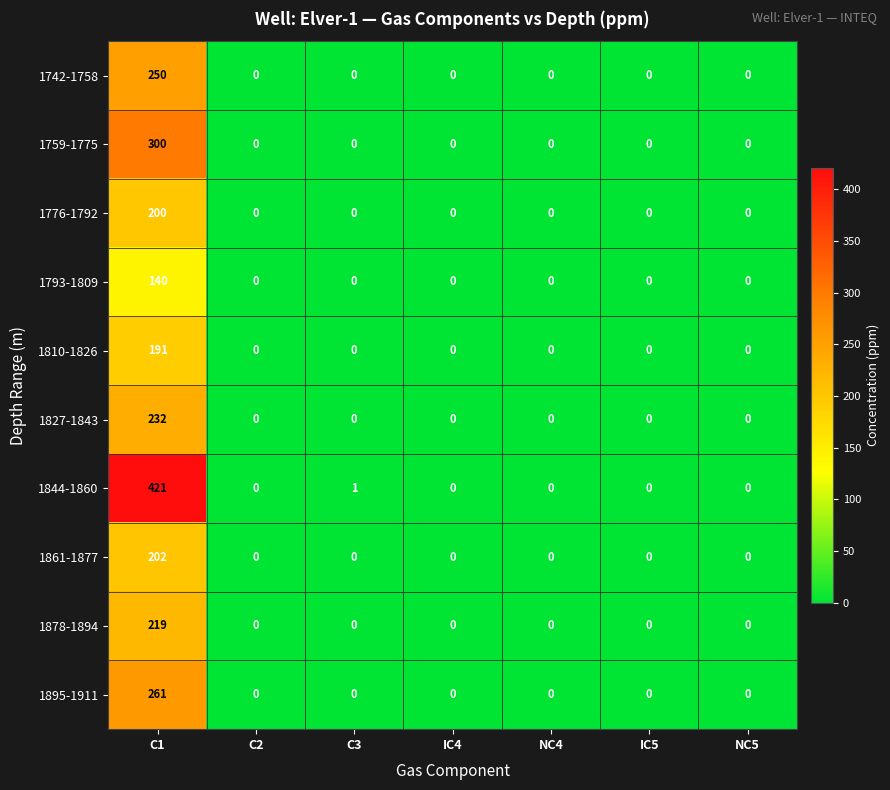

The value of 1776-1792 at C2 is -105. True or false?

False